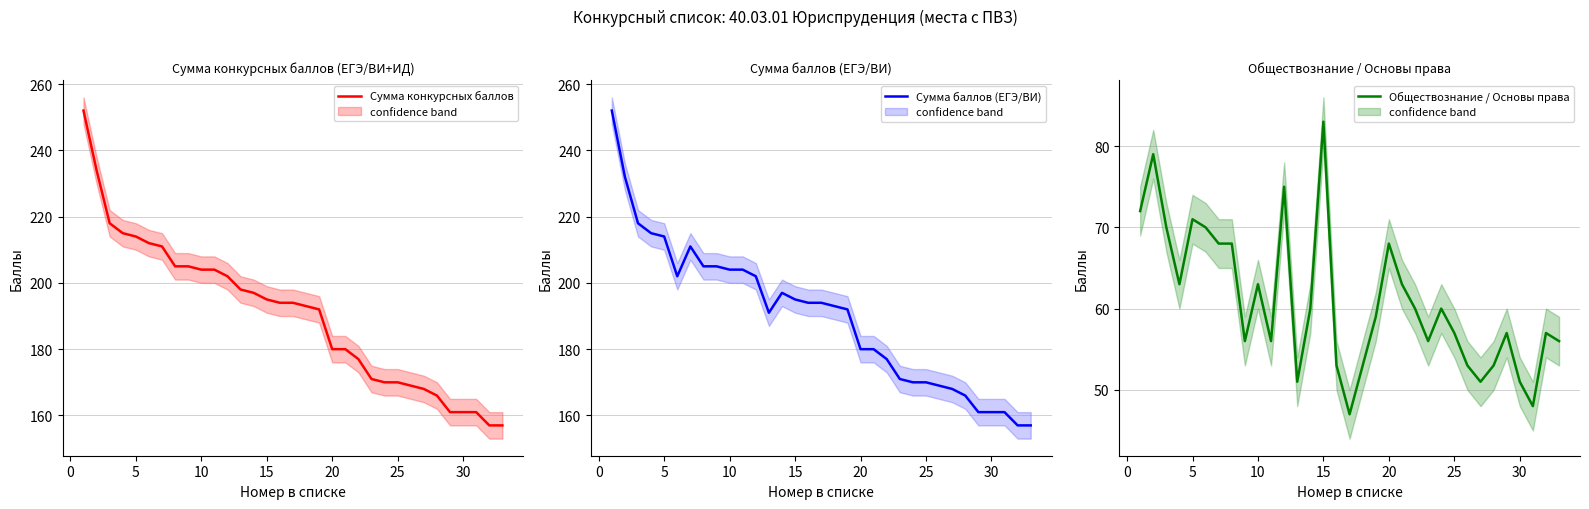

True or false: Сумма конкурсных баллов has a value of 41 at 20.

False